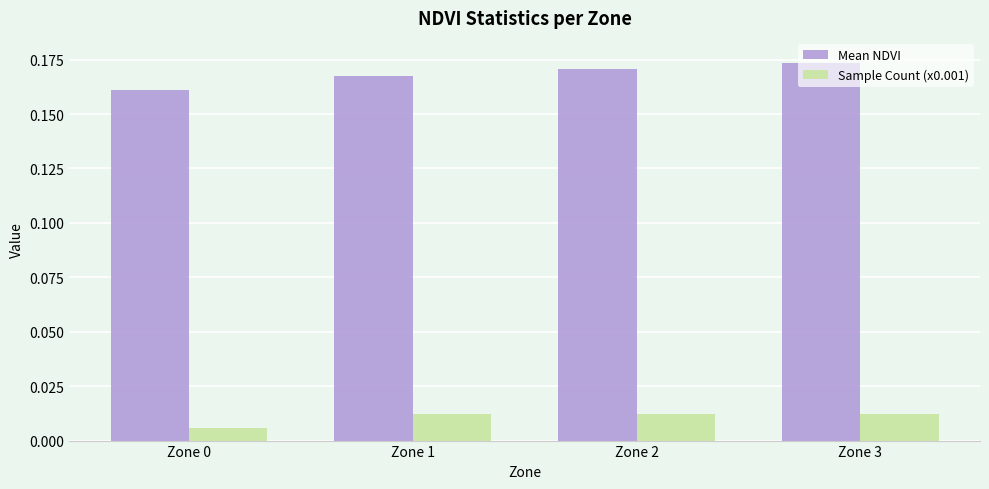

Which series has the largest total across all categories?

Mean NDVI